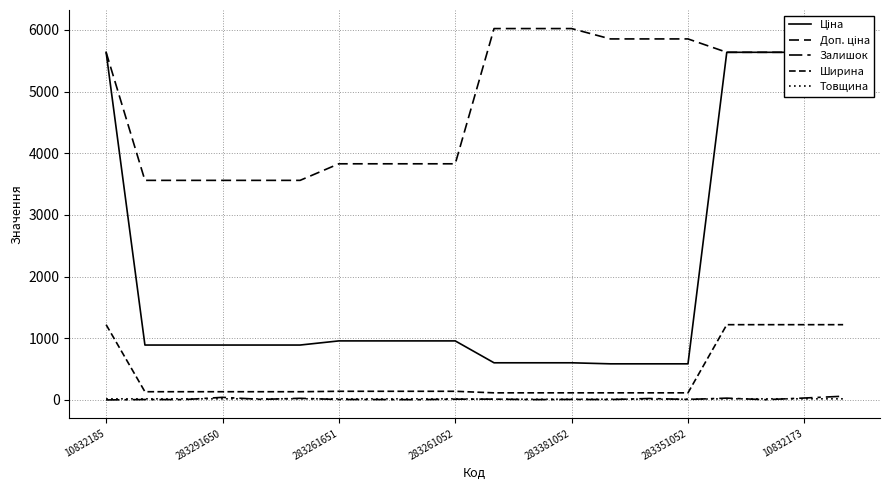

How many lines are shown in the chart?

5